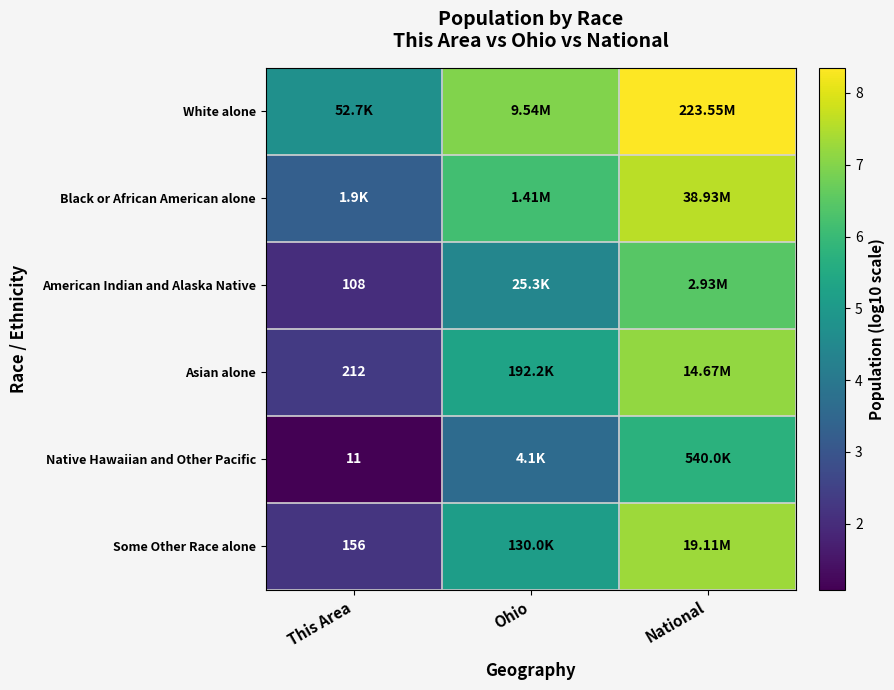

At which label is Black or African American alone closest to 5?

Ohio